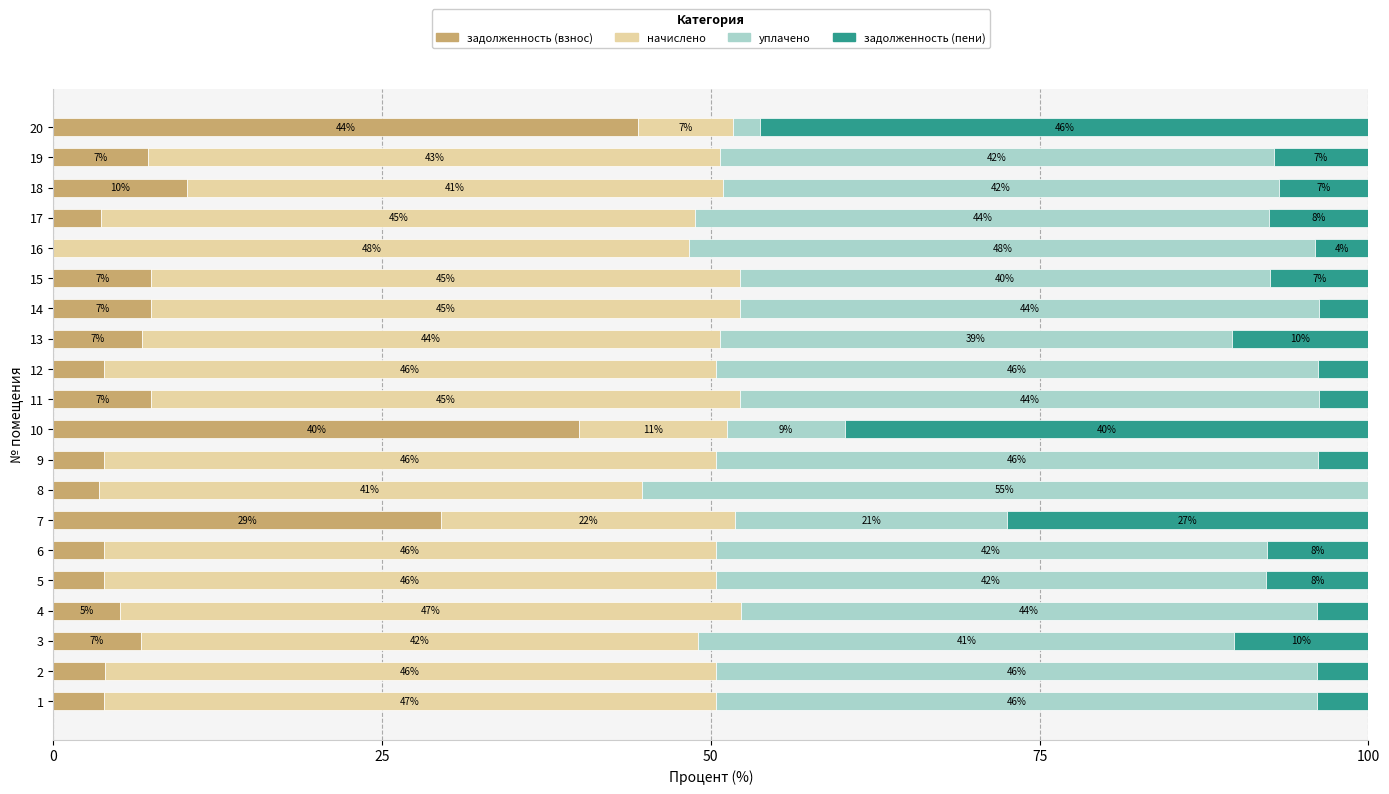

What is the sum of the задолженность (взнос) values at 19 and 13?

14.0